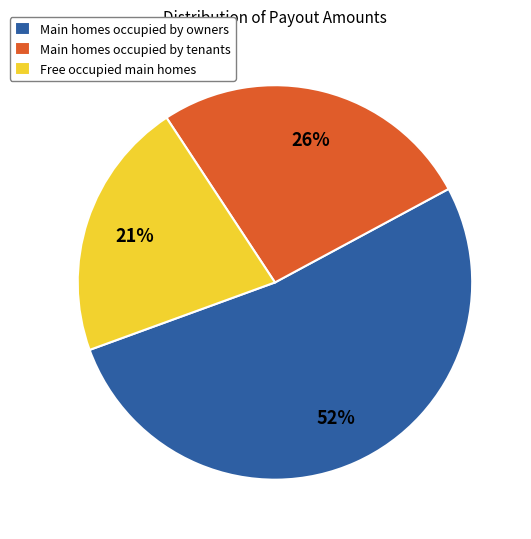

What percentage is the Free occupied main homes slice, to the nearest percent?

21%